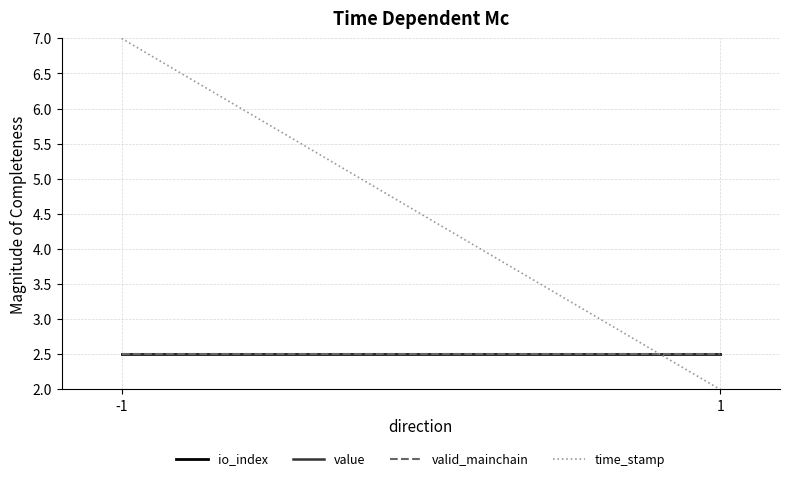

What is the maximum value shown in the chart?

7.0